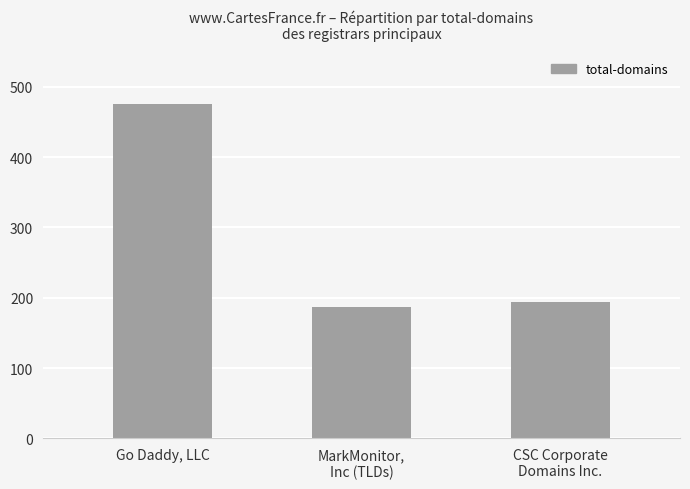

What is the label of the 1st bar from the left?

Go Daddy, LLC